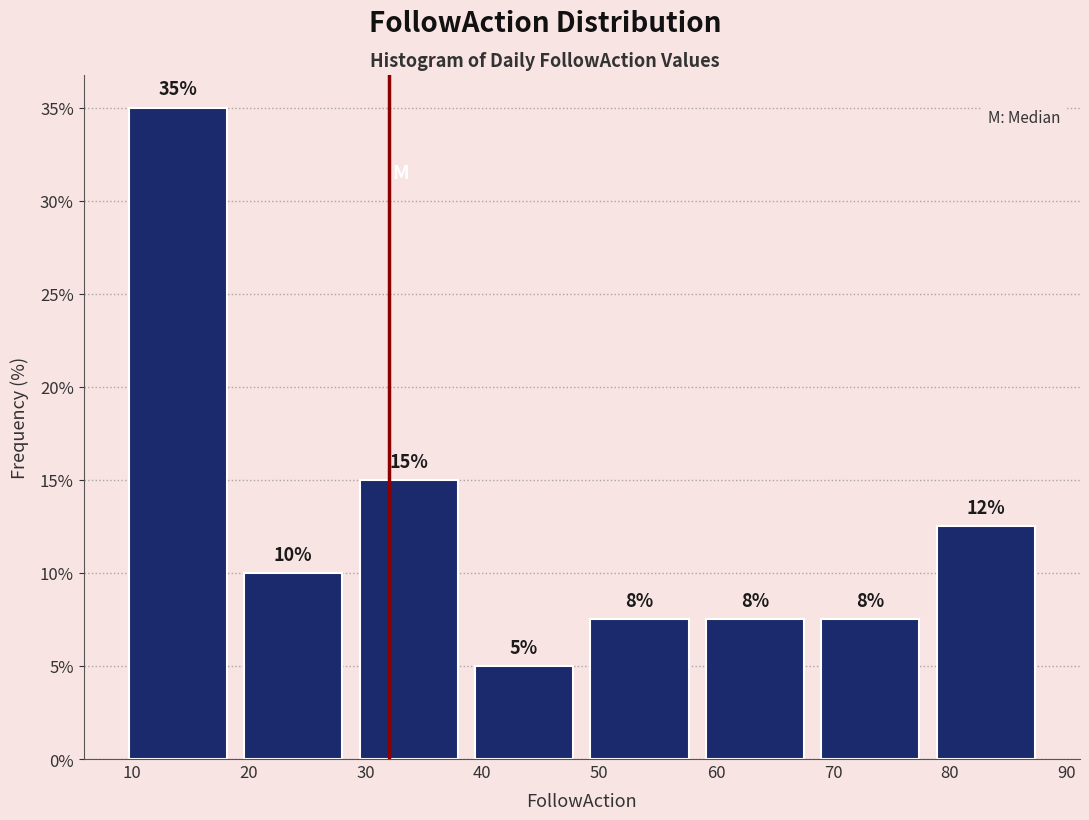

Which range on the x-axis has the tallest bar?

9 to 19